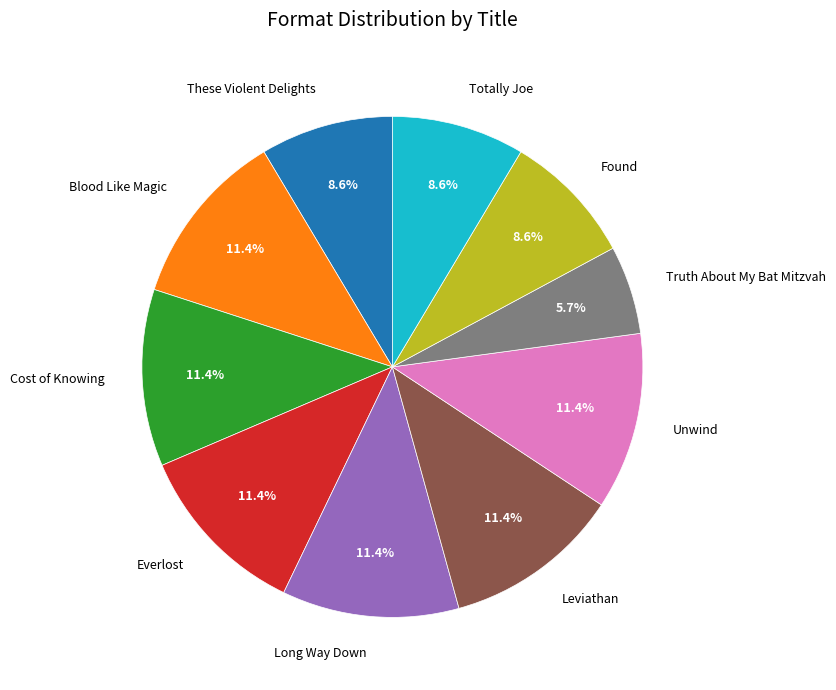

Which category has the smallest portion of the pie?

Truth About My Bat Mitzvah